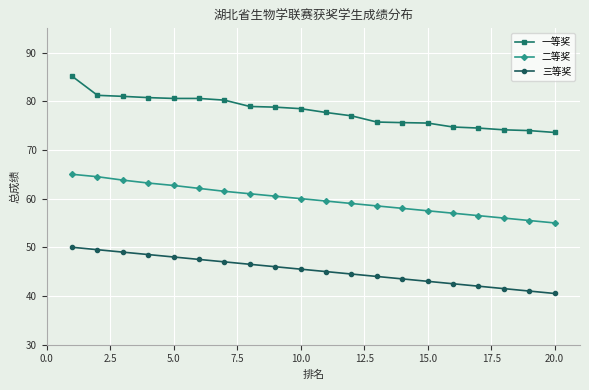

Rank the series by their average value, from lowest to highest.

三等奖, 二等奖, 一等奖